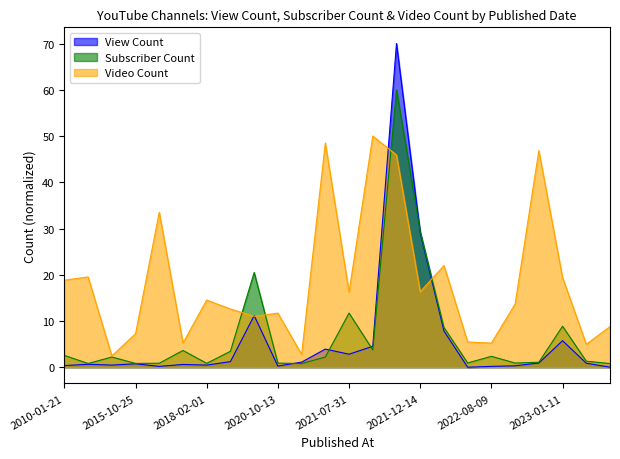

How many interior local peaks does the Subscriber Count series have?

7